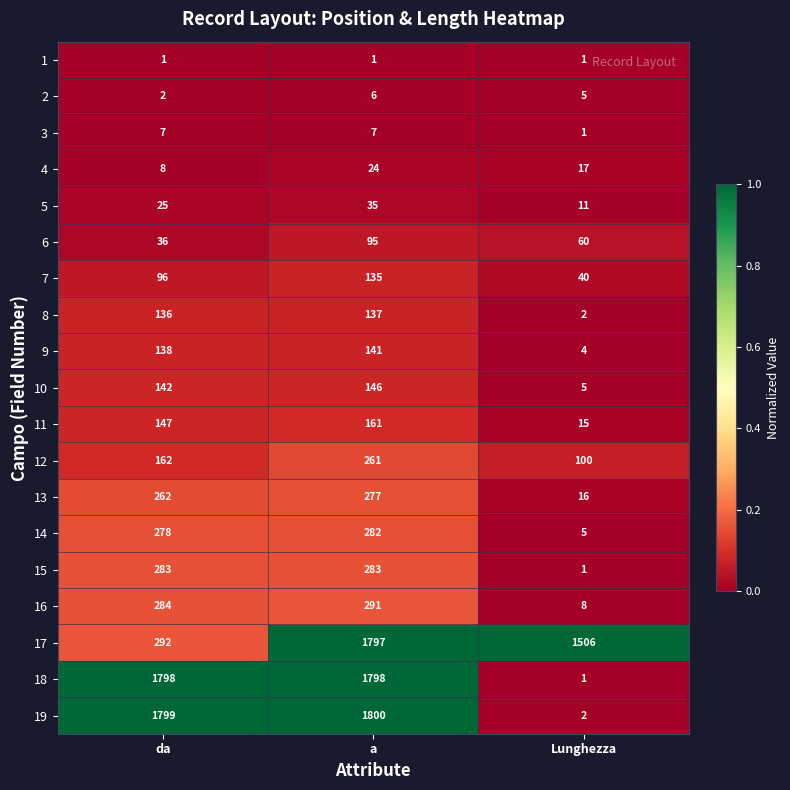

At how many categories does at least one series exceed 511?

3